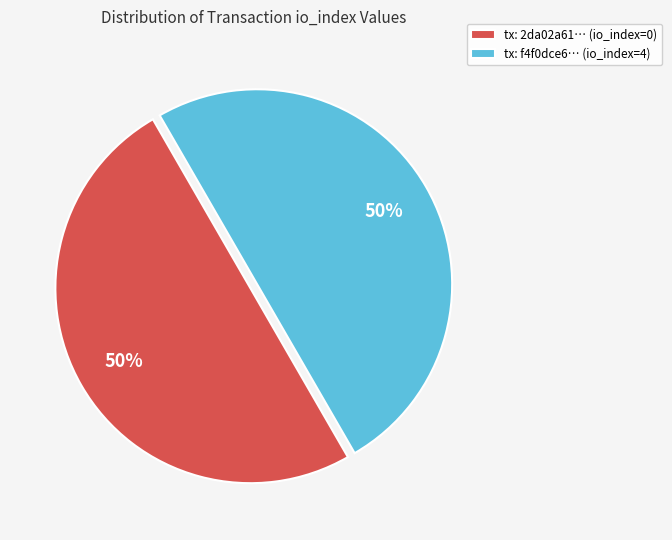

How many segments does this pie chart have?

2